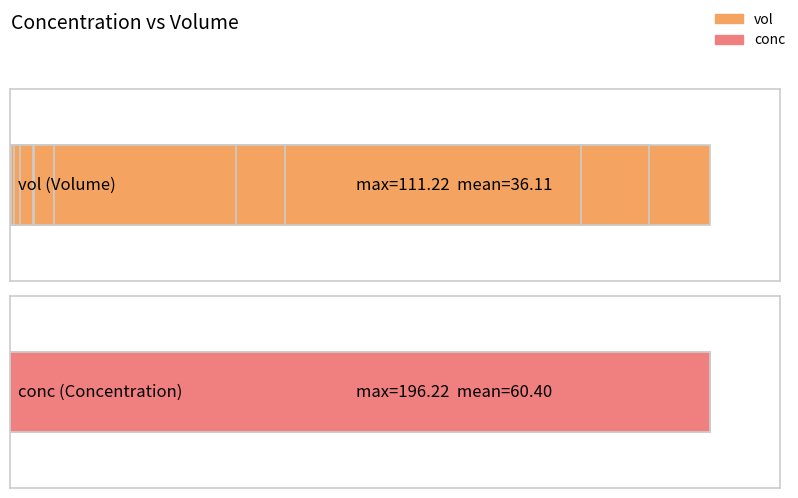

Reading left to right, list all the values displayed in this chart.

vol: 100.9	111.2	101.5	90.8	43.7	35.8	3.8	7.0	3.8	3.6	0.9	1.5	0.7	0.2
conc: 0.0	0.0	0.9	0.9	8.9	8.9	40.0	40.0	78.6	78.6	98.1	98.1	196.2	196.2